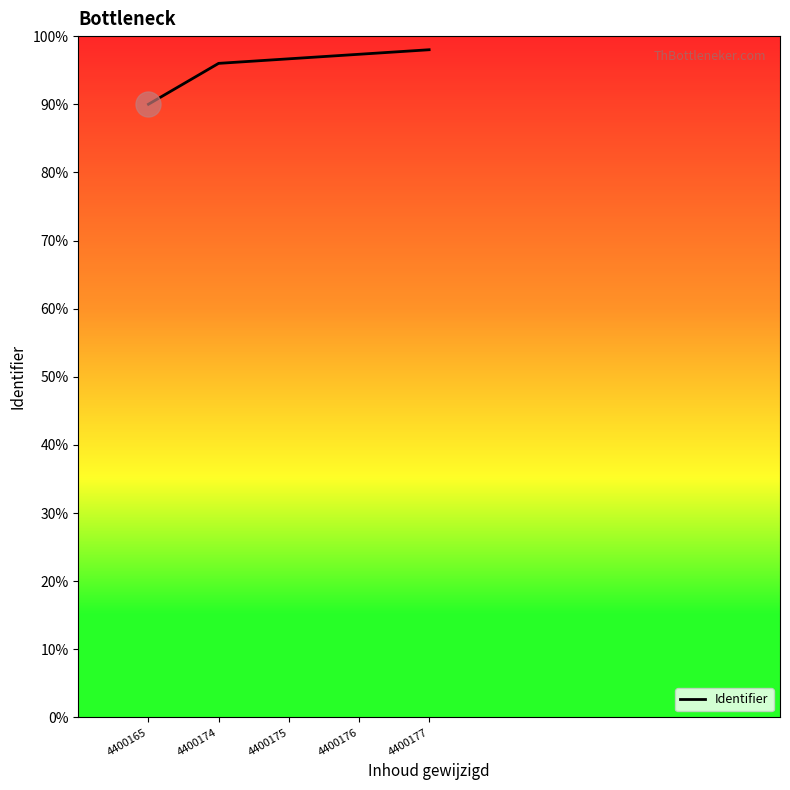

What is the minimum value shown in the chart?

90.0